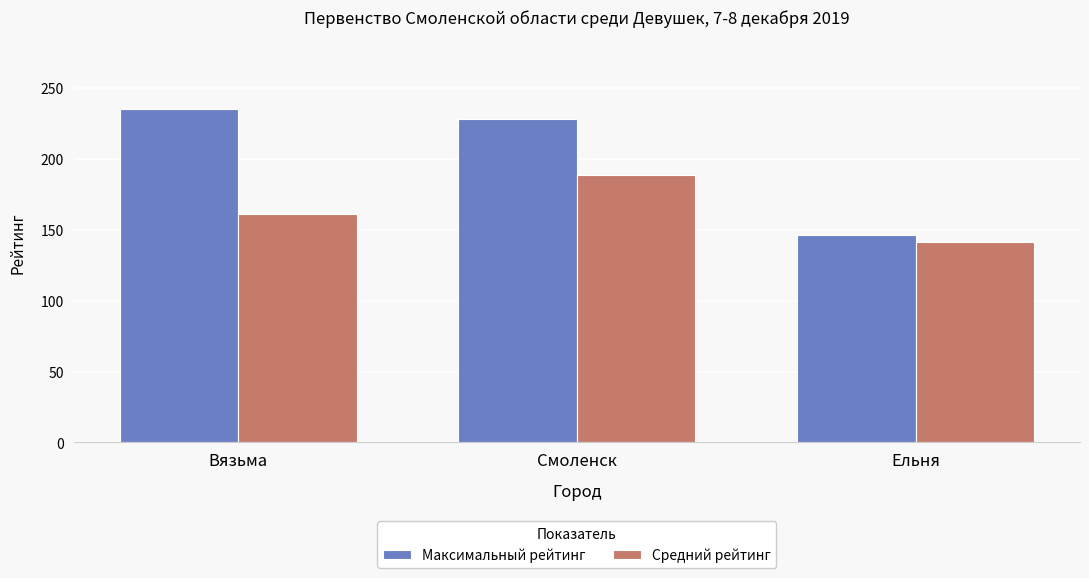

Where does the Средний рейтинг series first go above 161?

Вязьма